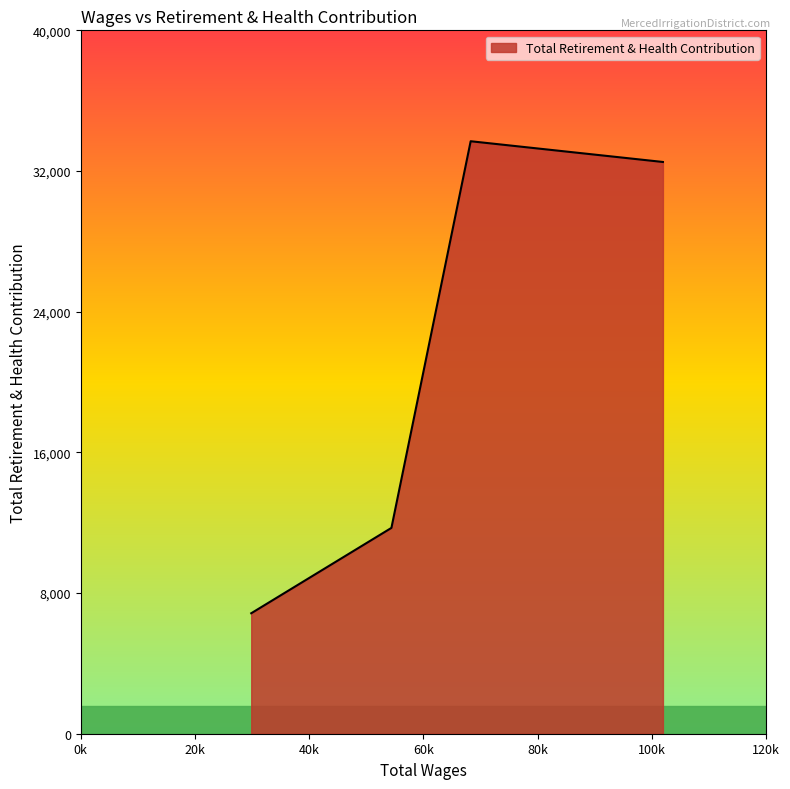

What is the sum of all values?

84763